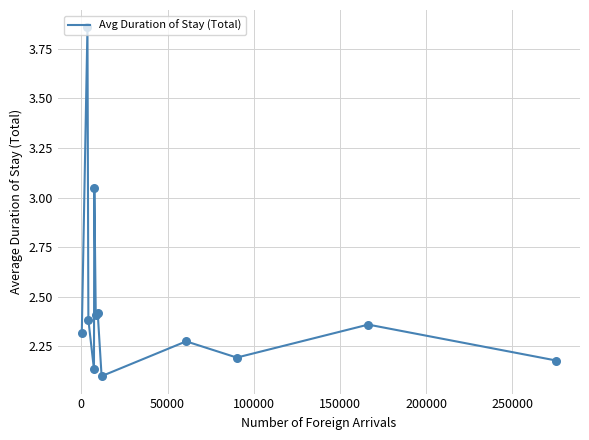

What is the difference between the maximum and minimum values?

1.8